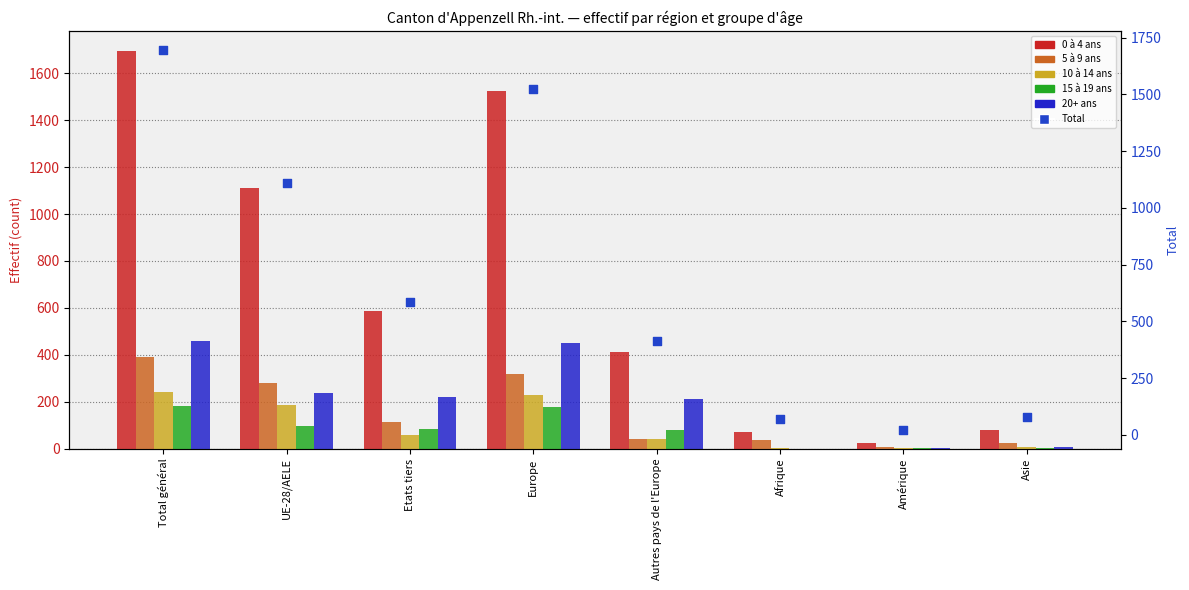

Which series reaches the maximum Y coordinate?

0 à 4 ans